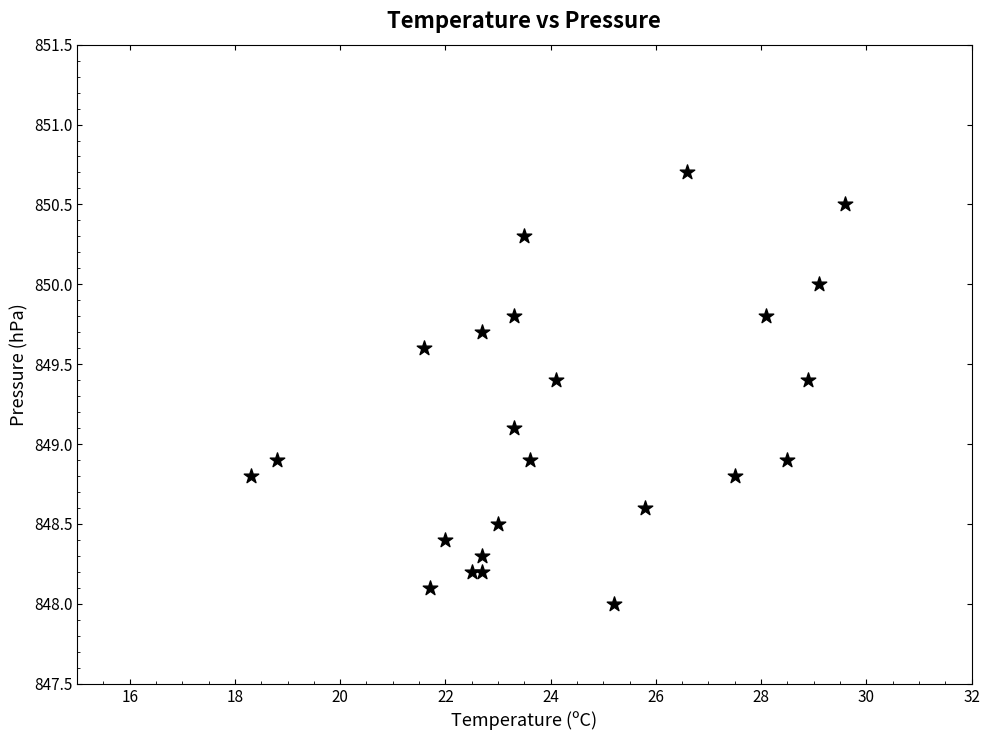

What is the range of X values (max minus min)?

11.3